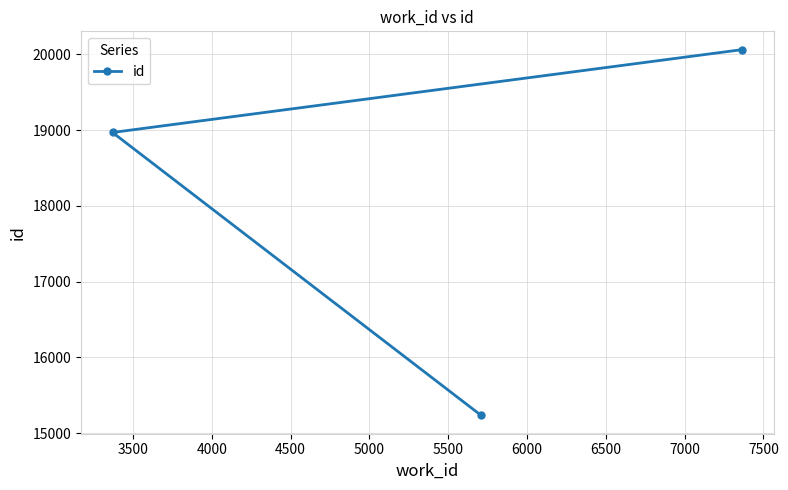

Reading left to right, extract all data points from this chart.

18968	15235	20061